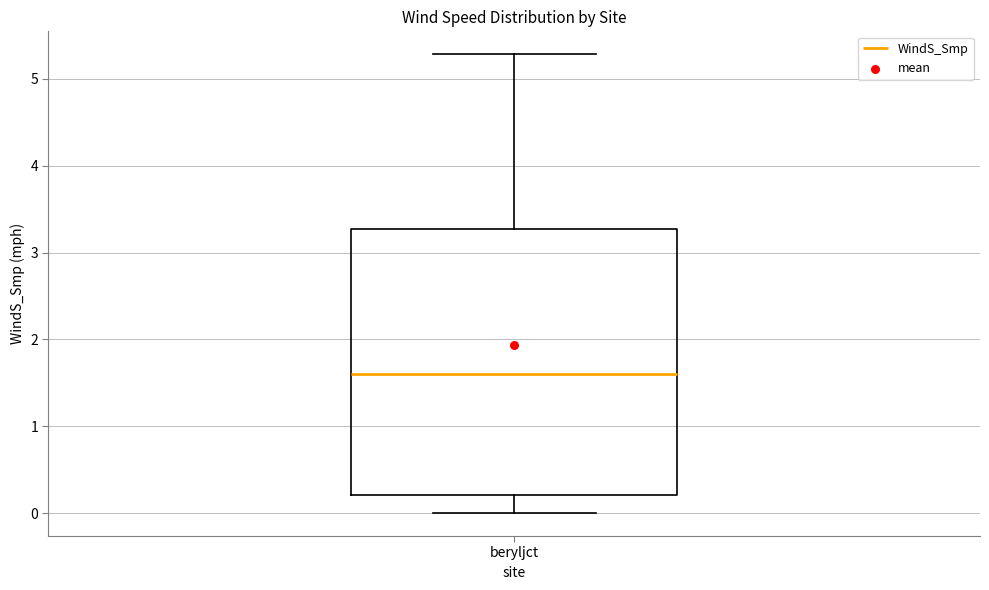

Transcribe this box plot: give where the median line is, the range the box spans, and where the two whiskers end, as read against the y-axis. The values are not printed on the chart, so give them approximately, as read against the axis.

median 1.6, box 0.2 to 3.3, whiskers 0.0 to 5.3